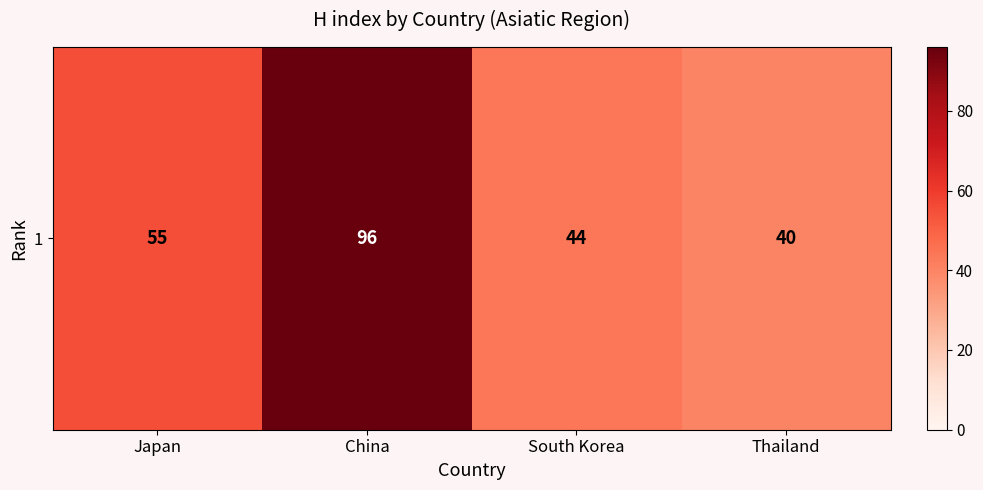

How many data points are above 55?

1